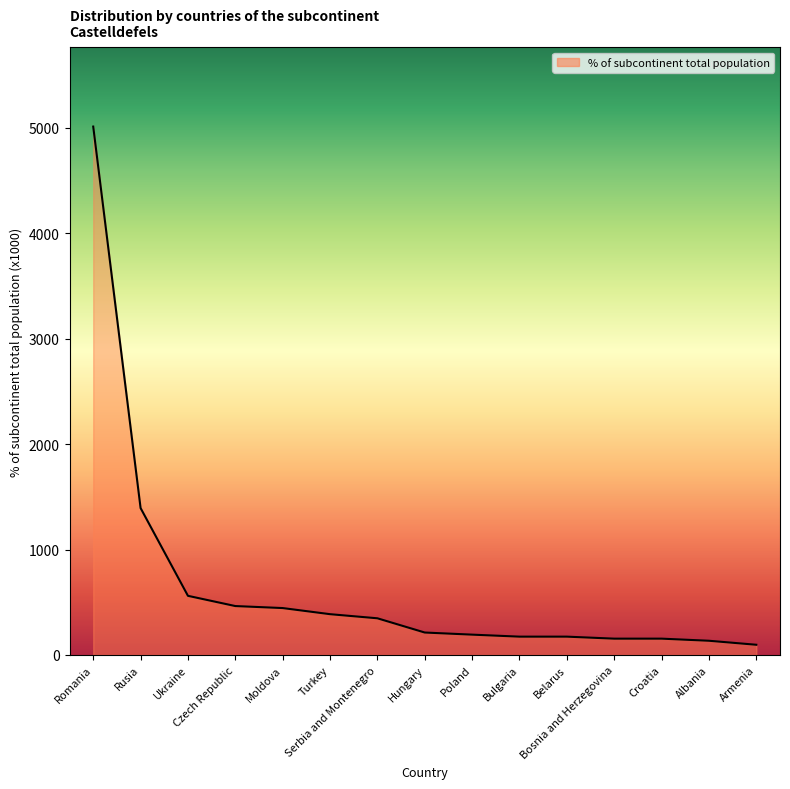

Reading left to right, transcribe all the data shown in this chart.

5010	1393	561	464	445	387	348	213	193	174	174	155	155	135	97